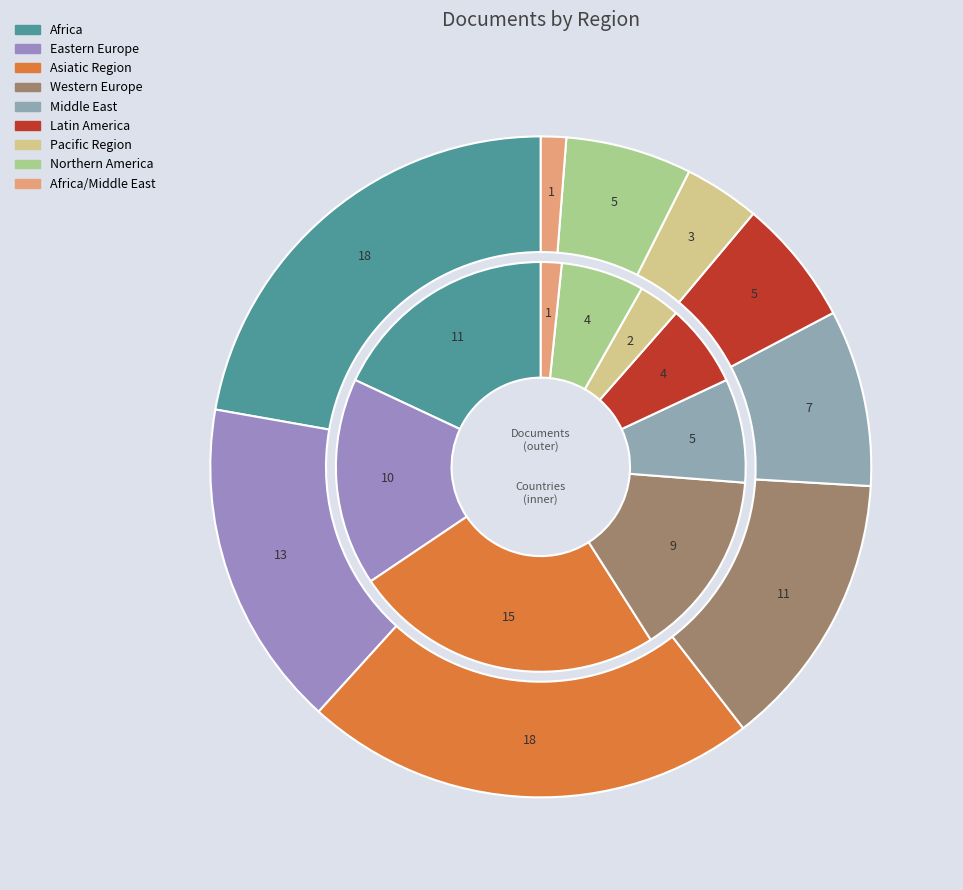

What is the largest slice in the pie chart?

Africa